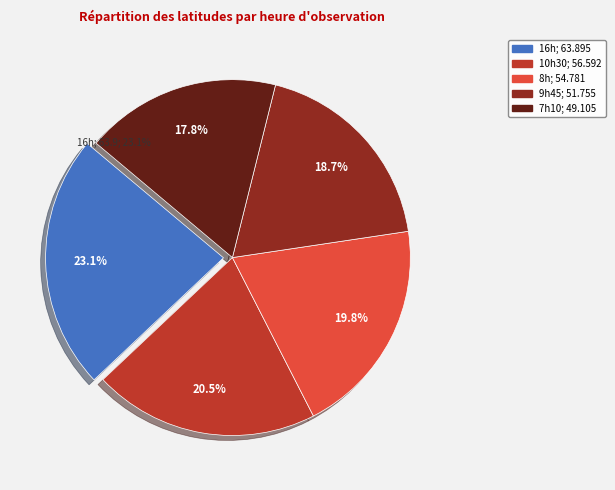

Is there any slice that represents more than half of the pie?

No